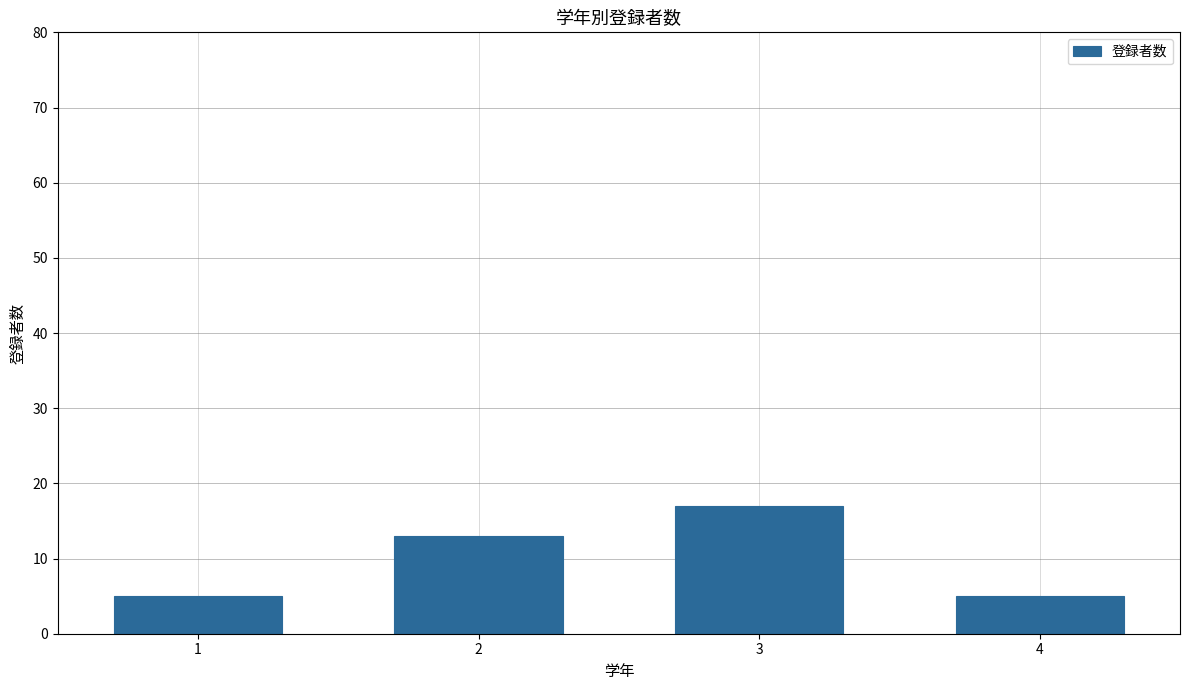

What is the value of the 1st bar from the left?

5